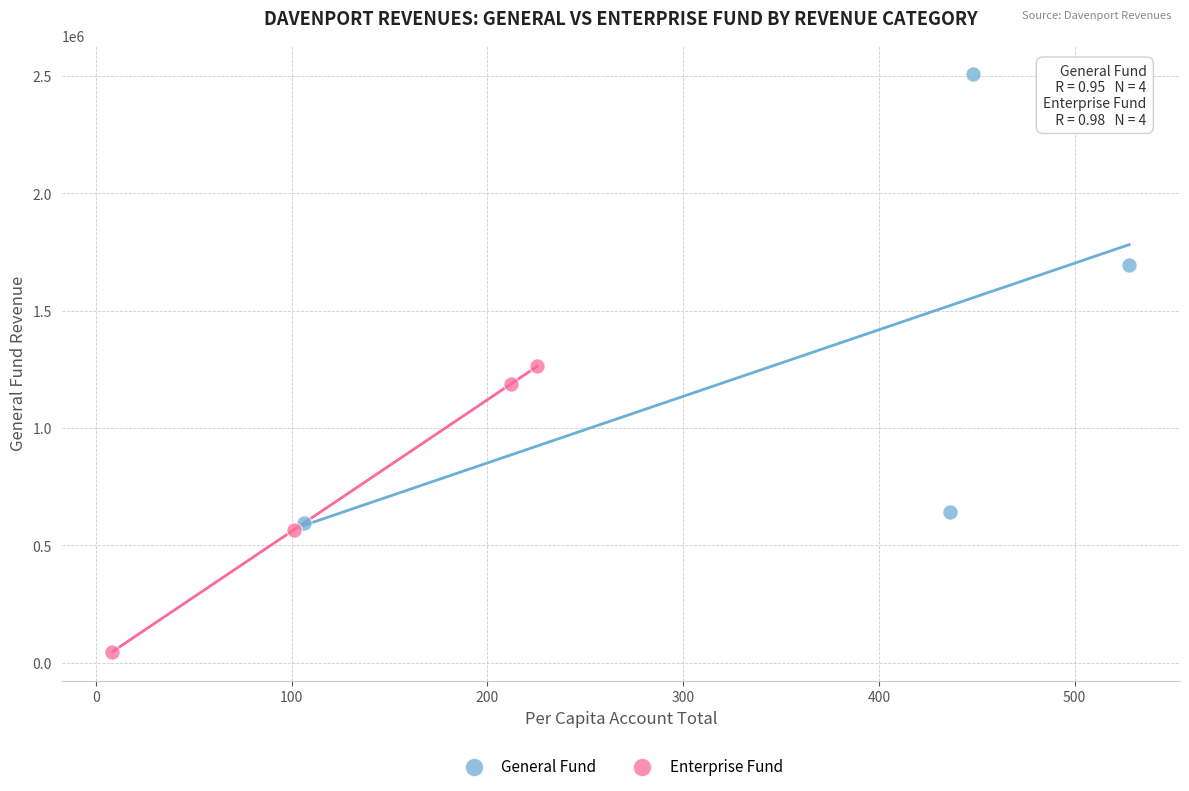

Which series reaches the maximum Y coordinate?

General Fund